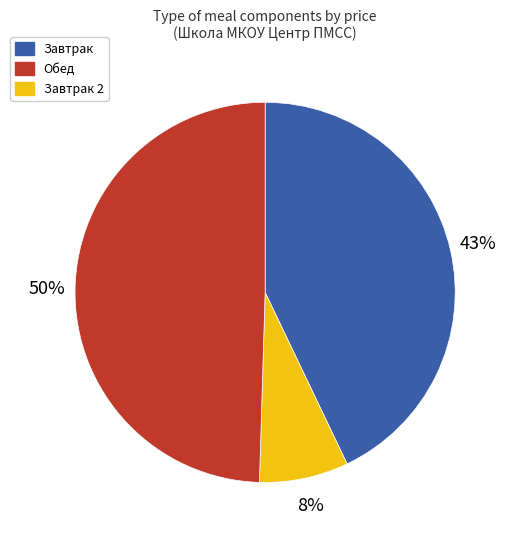

To the nearest percent, what is the average slice percentage?

33%